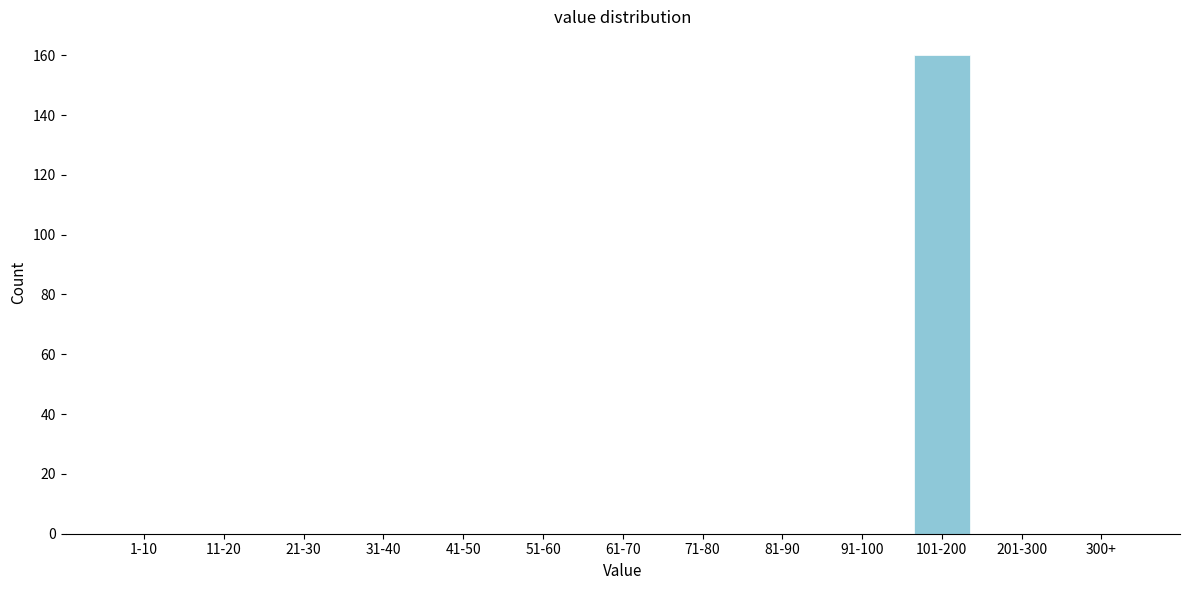

Reading right to left, what are all the values shown in this chart?

300+=0	201-300=0	101-200=160	91-100=0	81-90=0	71-80=0	61-70=0	51-60=0	41-50=0	31-40=0	21-30=0	11-20=0	1-10=0